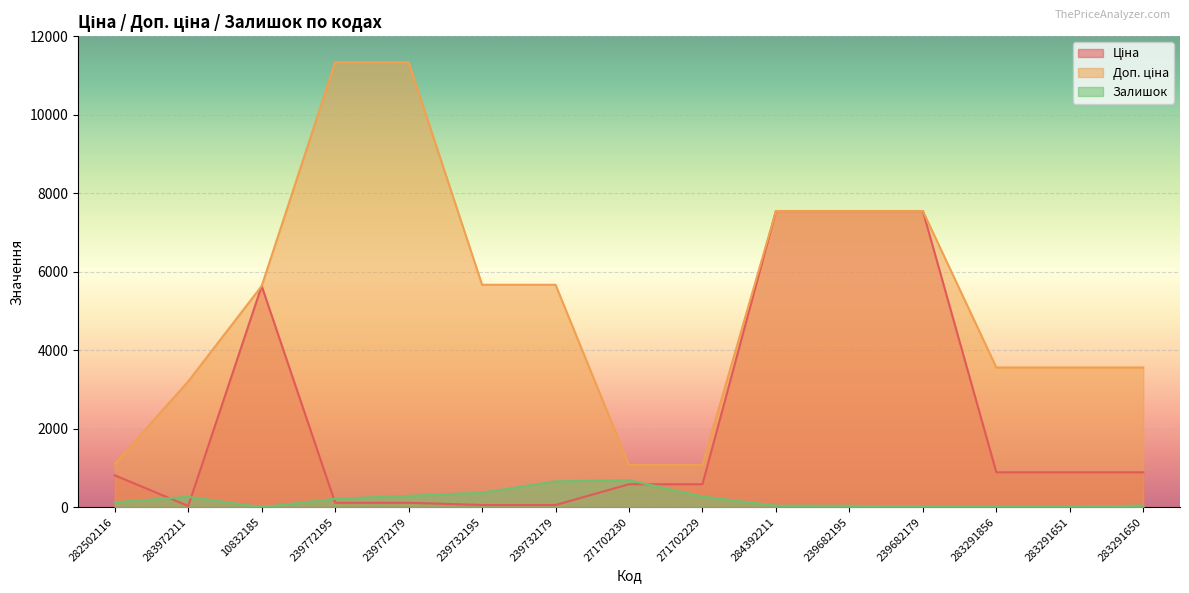

Between 239732195 and 271702230, which series saw the biggest shift?

Доп. ціна